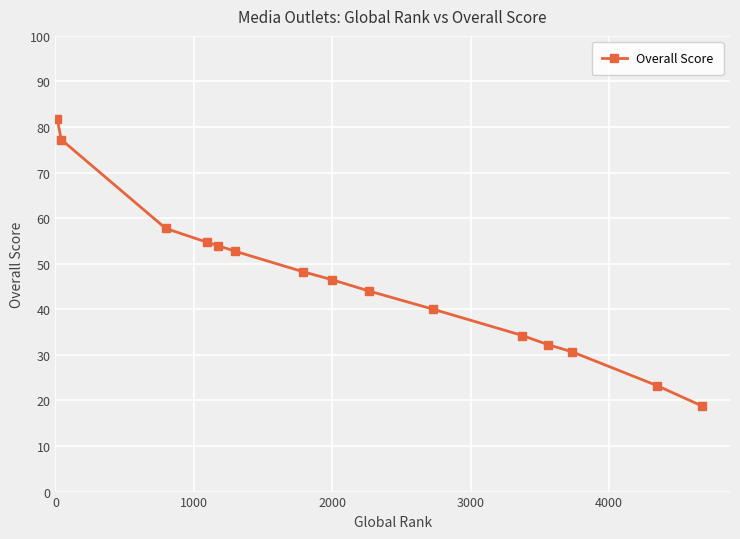

Does the chart display data point markers on the line(s)?

Yes